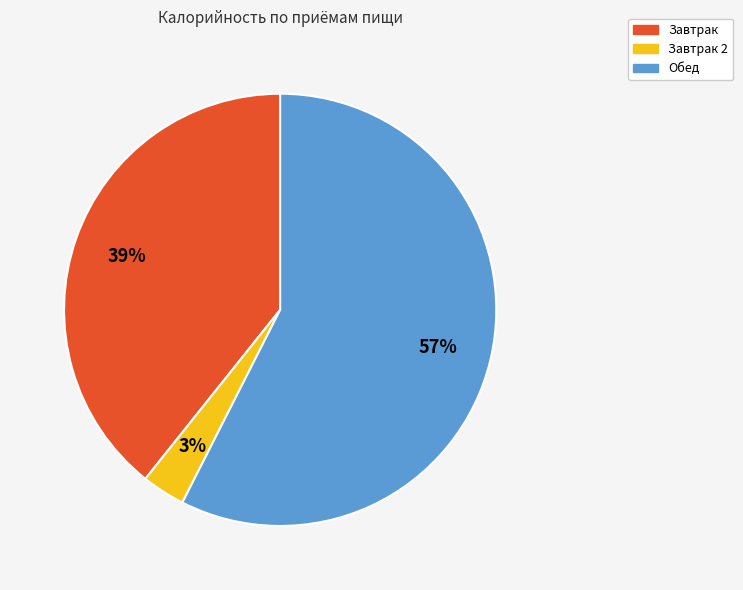

Does any single category account for the majority?

Yes